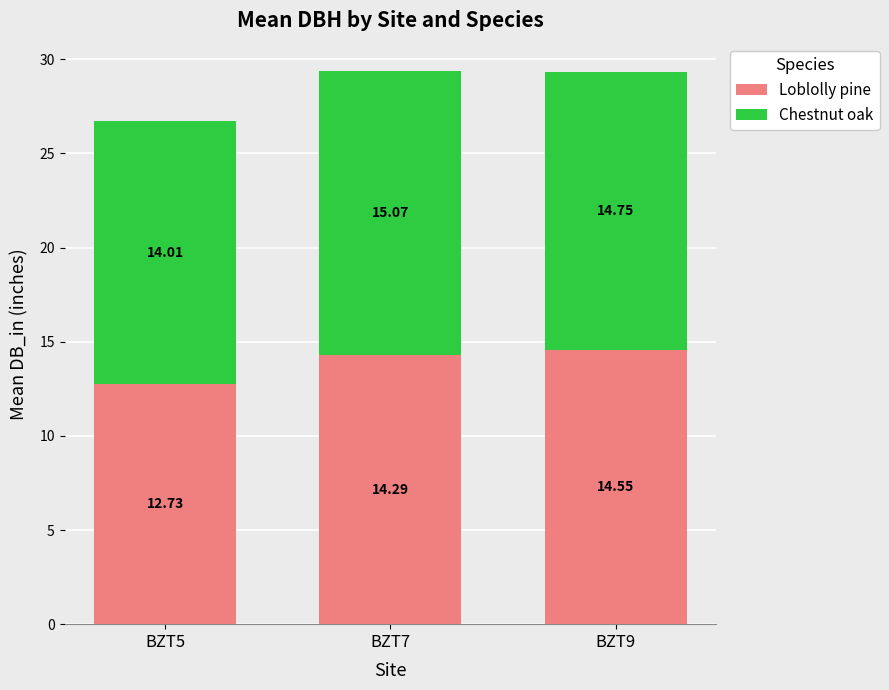

Does the chart contain any negative values?

No